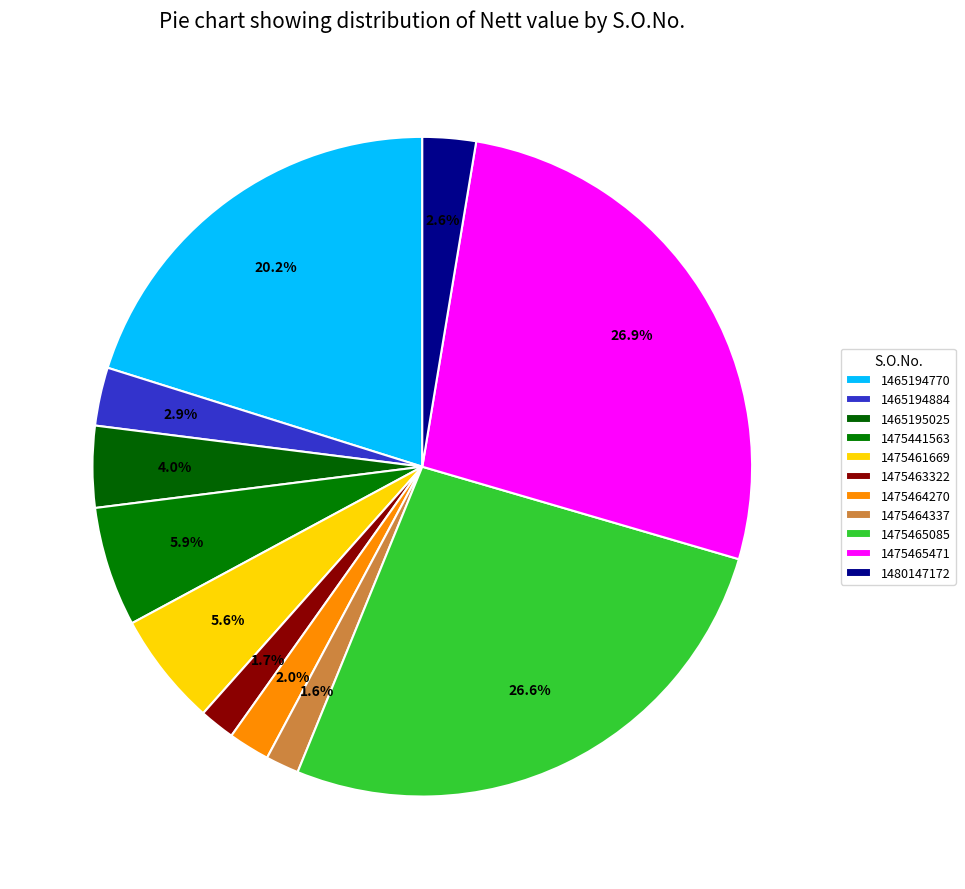

How many slices are in this pie chart?

11